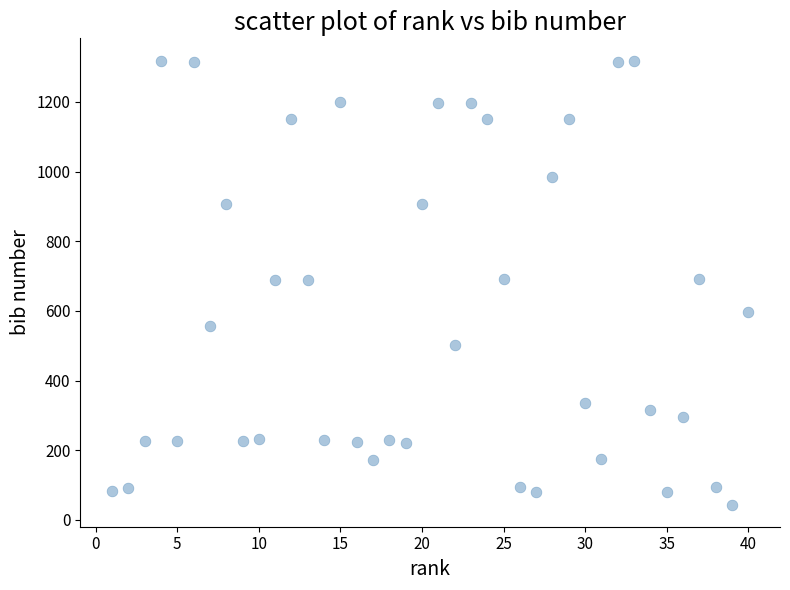

What is the range of X values (max minus min)?

39